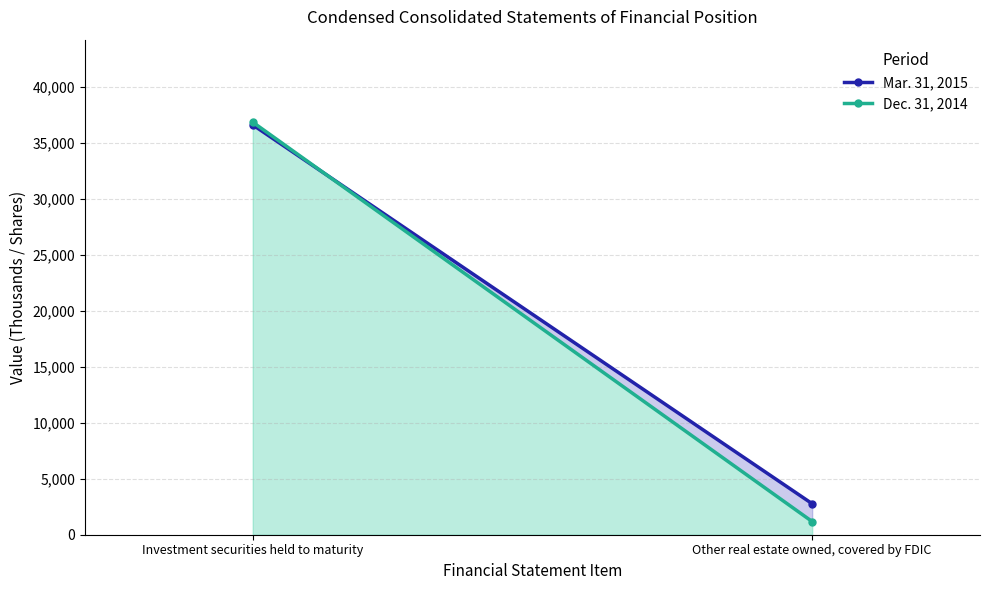

Which label corresponds to the smallest value in the chart?

Other real estate owned, covered by FDIC